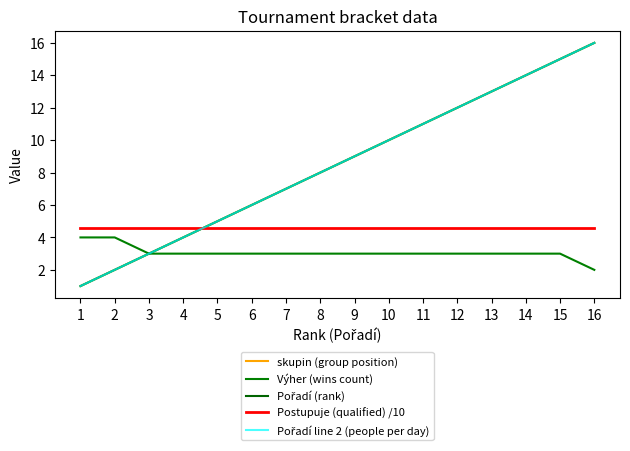

Is this an area chart (filled region under the line)?

No